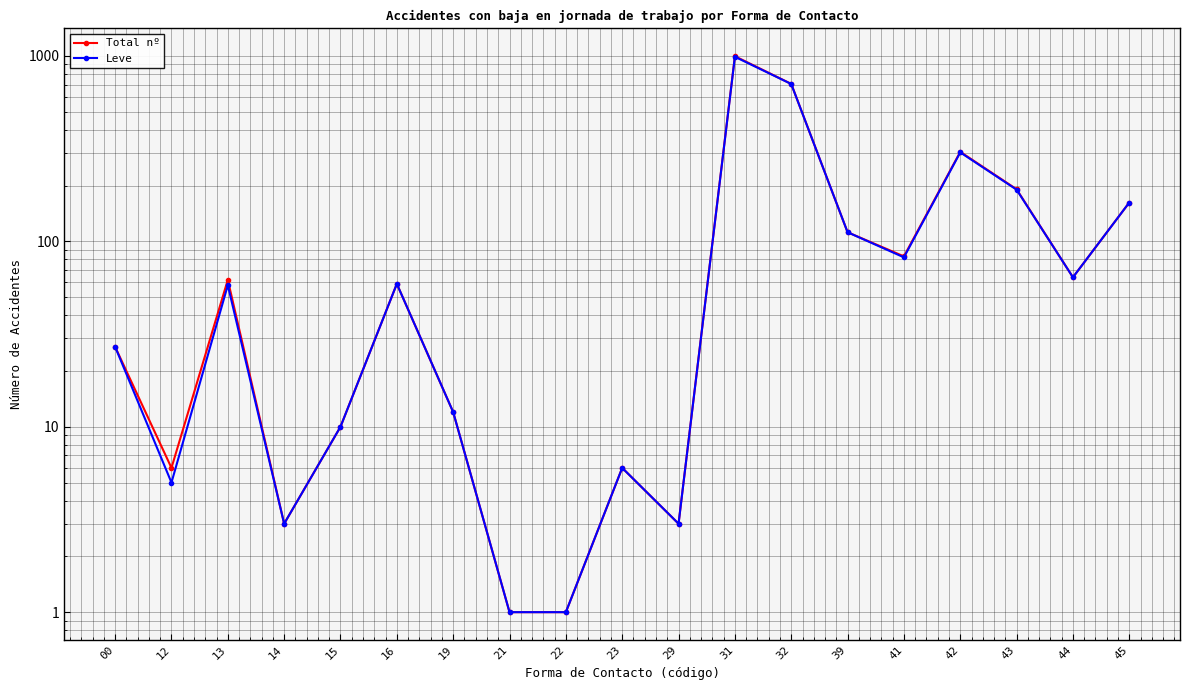

Reading left to right, what are all the values shown in this chart?

Total nº: 00=27	12=6	13=62	14=3	15=10	16=59	19=12	21=1	22=1	23=6	29=3	31=997	32=707	39=112	41=83	42=304	43=191	44=64	45=162
Leve: 00=27	12=5	13=58	14=3	15=10	16=59	19=12	21=1	22=1	23=6	29=3	31=990	32=706	39=112	41=82	42=302	43=190	44=64	45=162